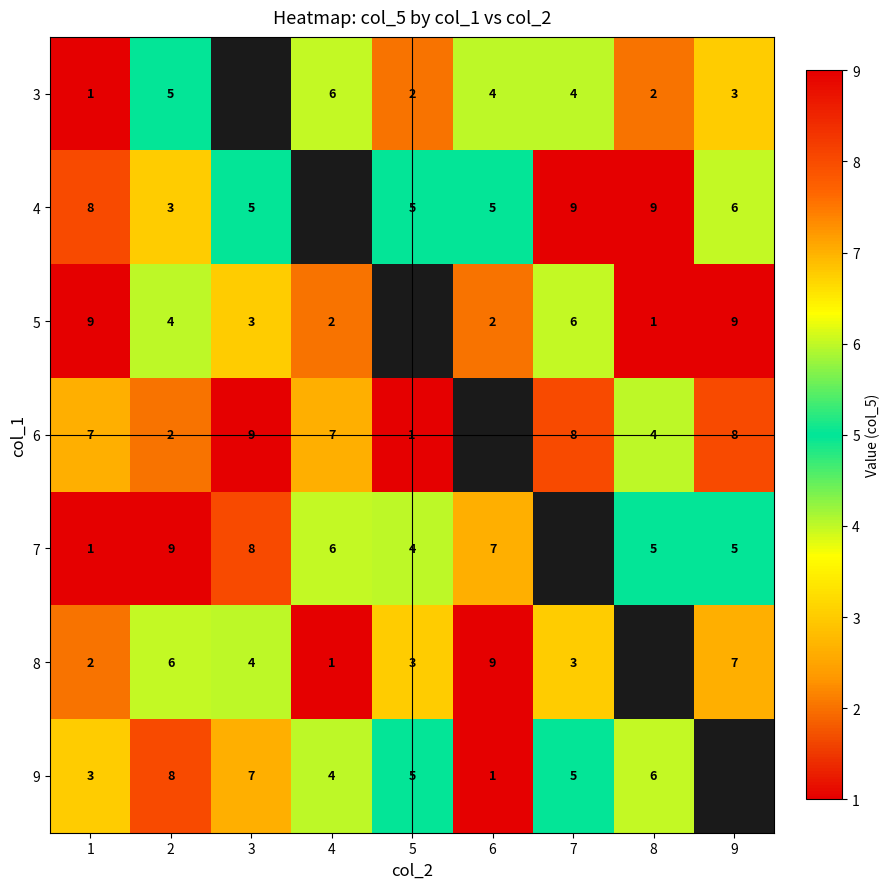

What is the sum of the 4 values at 7 and 5?

14